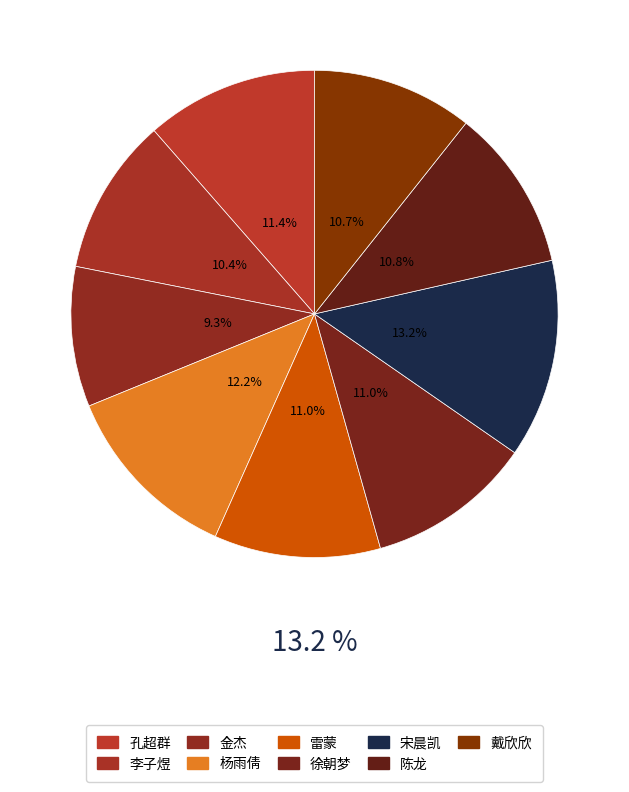

Rank the categories by value from highest to lowest.

宋晨凯, 杨雨倩, 孔超群, 雷蒙, 徐朝梦, 陈龙, 戴欣欣, 李子煜, 金杰